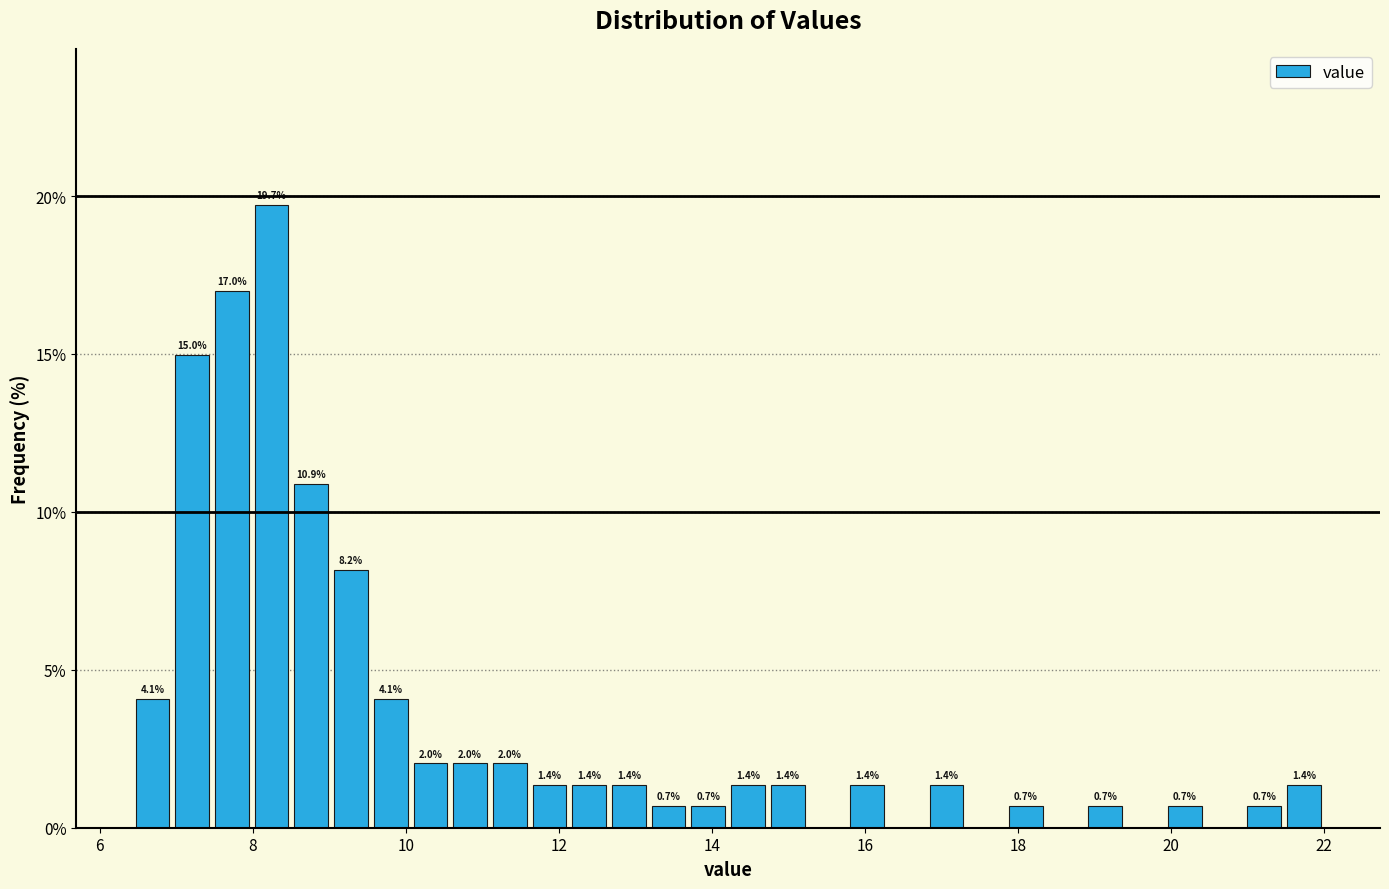

Around what value on the x-axis is the tallest bar? Give the approximate position of its centre, as read against the axis.

8.2